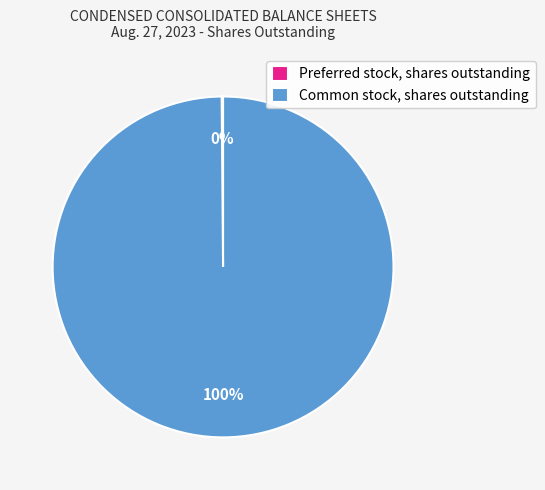

Is there a majority slice in this chart?

Yes